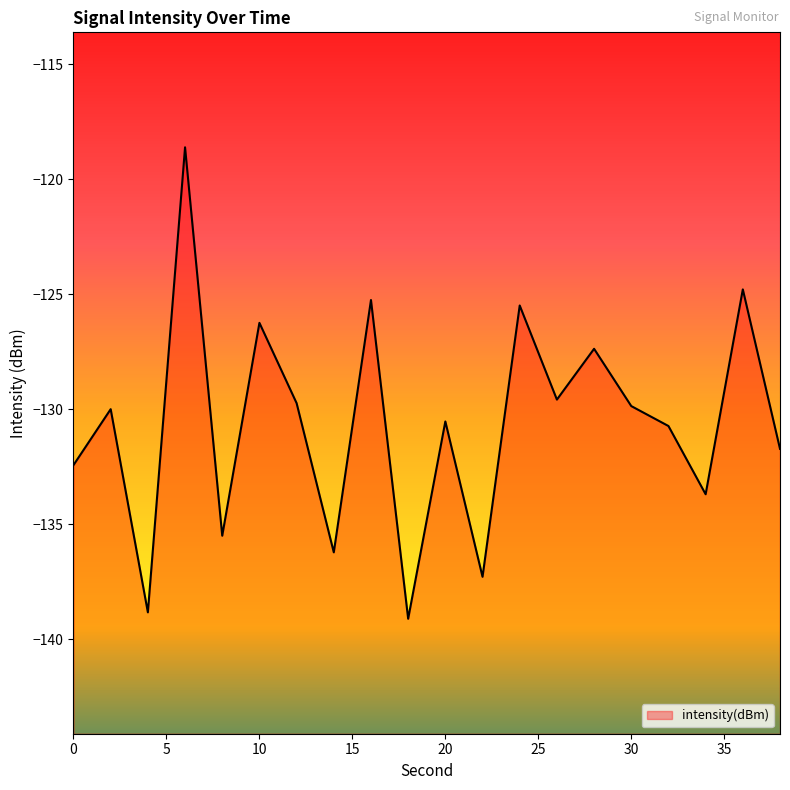

What is the sum of the values at 18 and 32?

-269.9